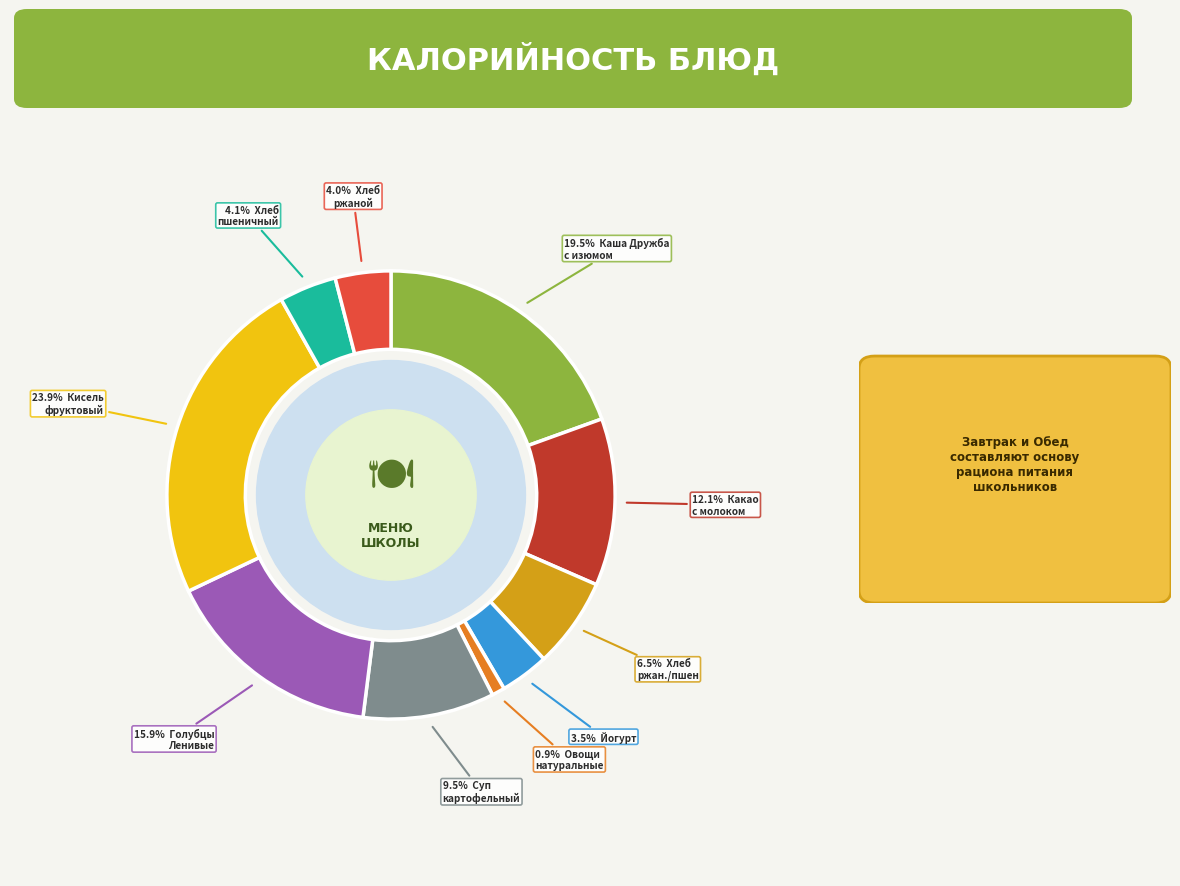

Does any single category account for the majority?

No